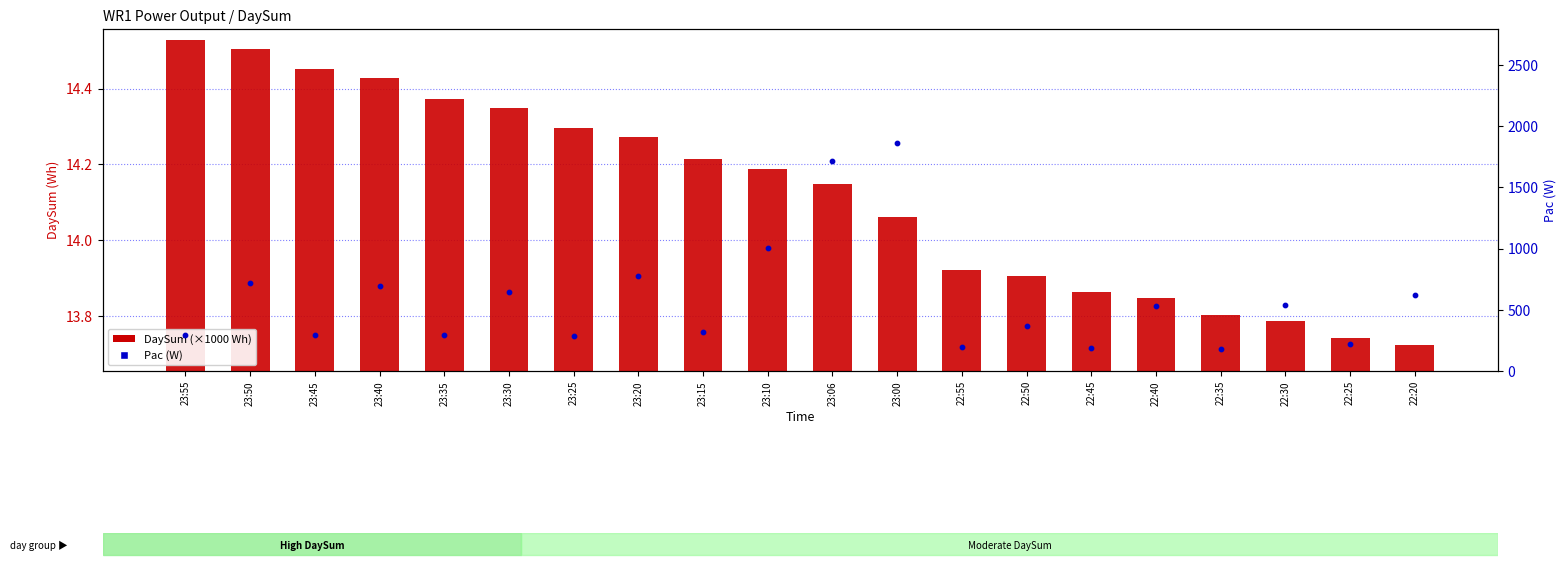

Which series reaches the minimum Y coordinate?

DaySum